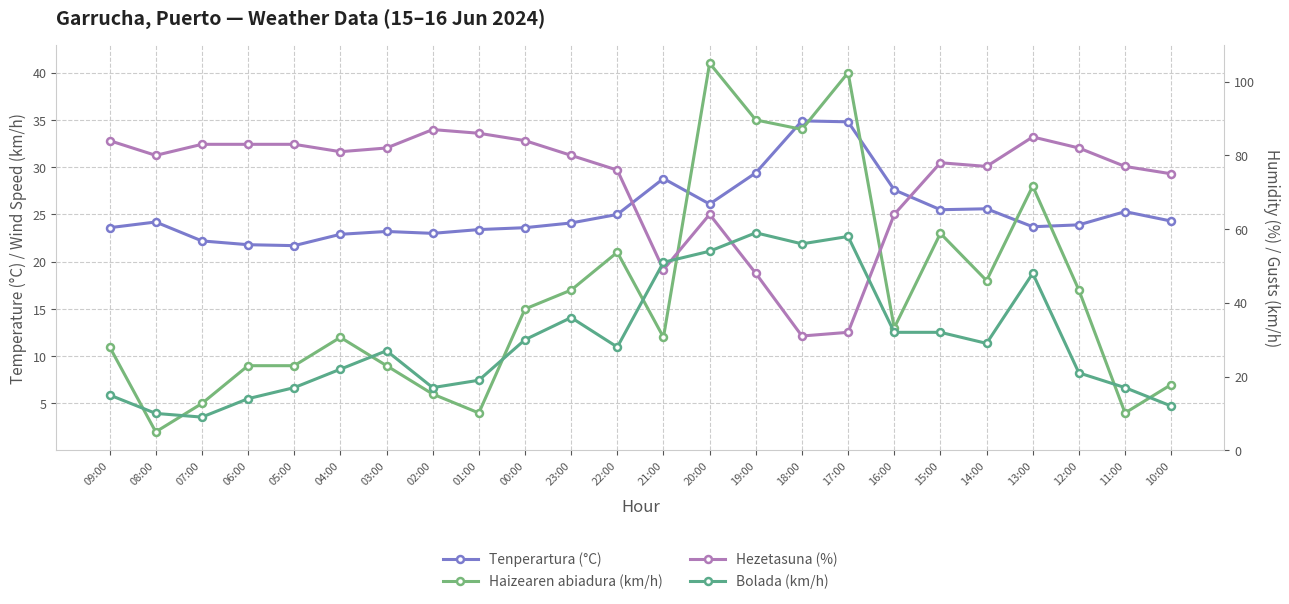

True or false: Hezetasuna (%) and Haizearen abiadura (km/h) intersect in this chart.

True